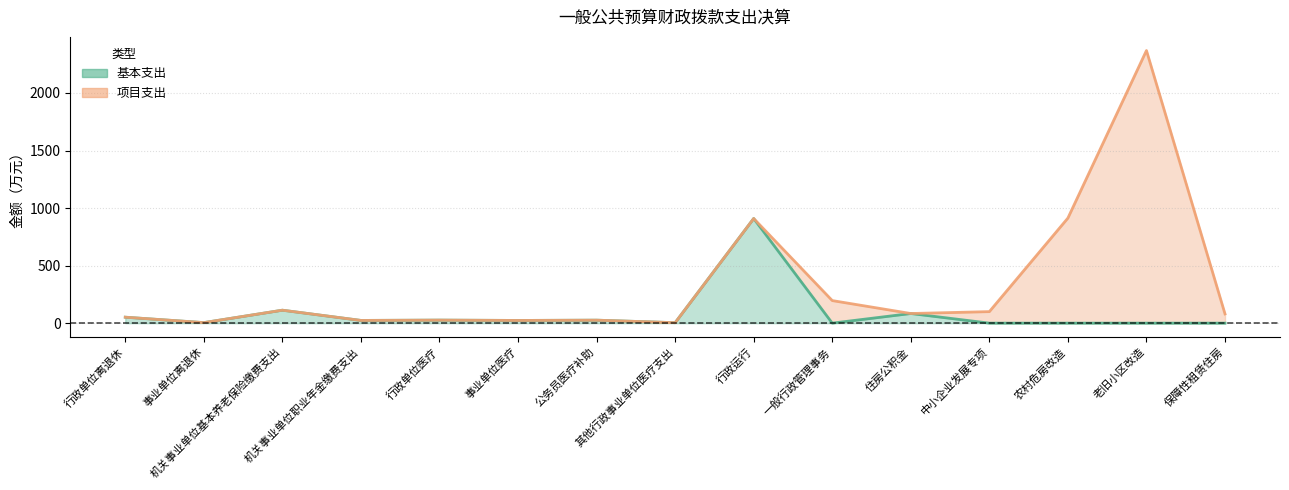

What is the sum of the values at 机关事业单位职业年金缴费支出 and 住房公积金?

107.2